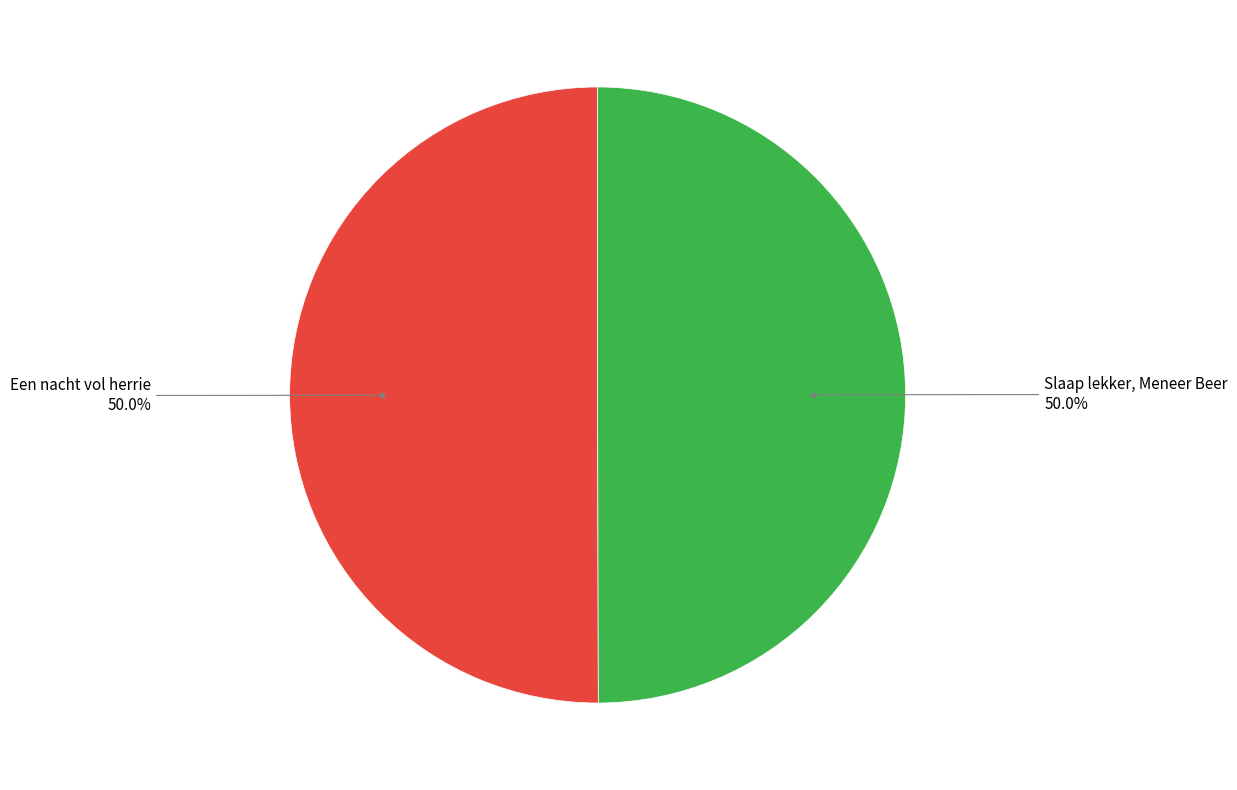

Approximately how many times larger is the value at Een nacht vol herrie compared to Slaap lekker, Meneer Beer?

1.0